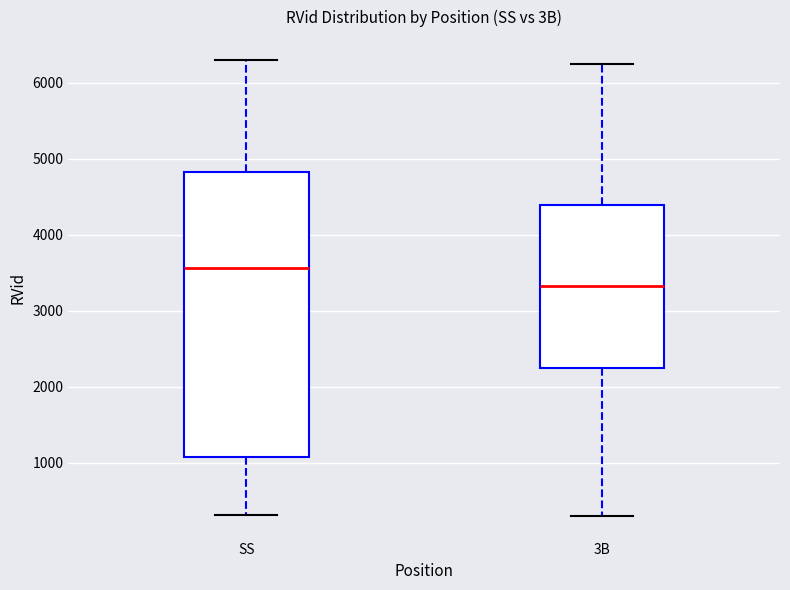

Comparing the boxes themselves (not the whiskers), which one is the tallest?

SS